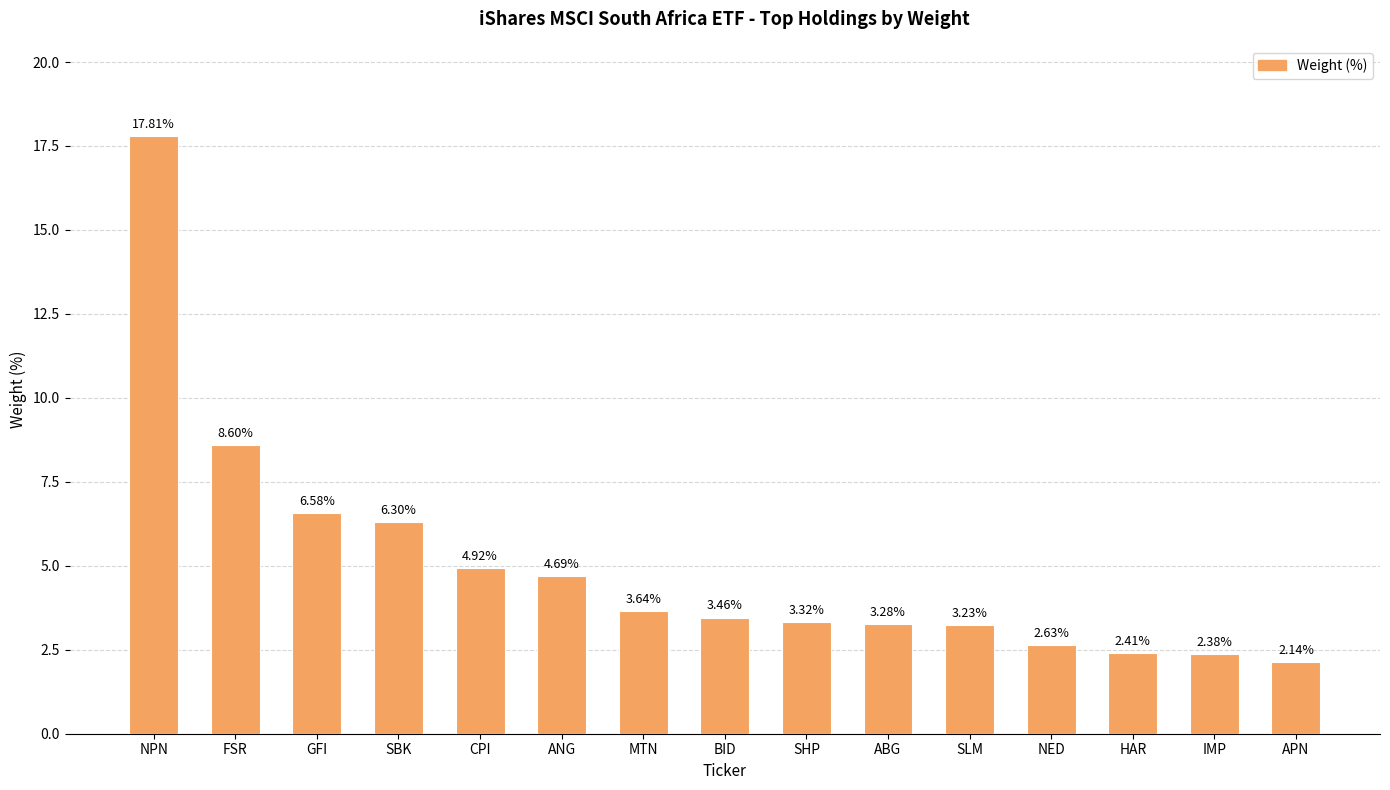

What is the value of the 6th bar from the left?

4.7